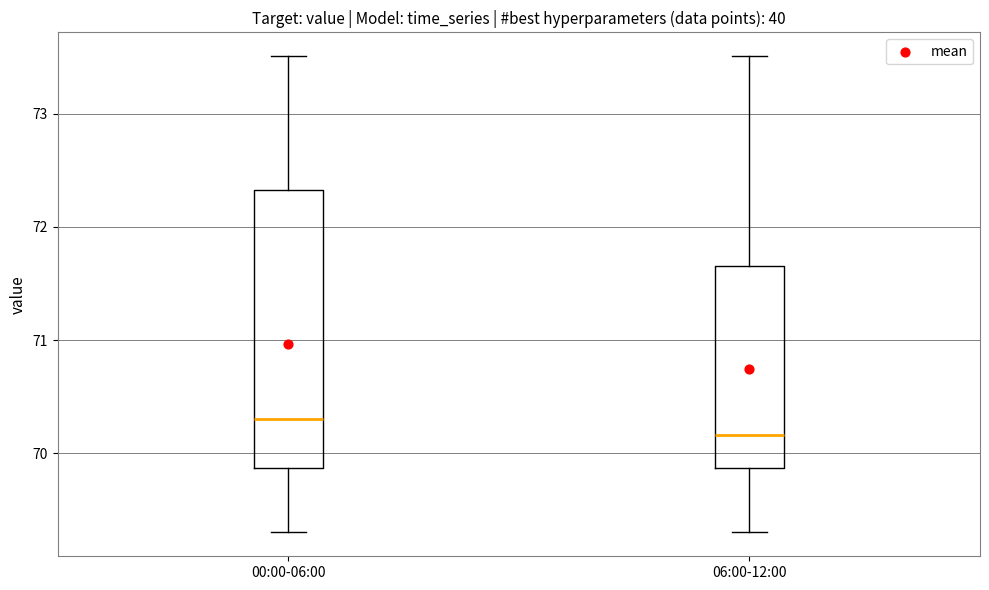

Where is the upper edge of the box for 06:00-12:00 on the y-axis? The values are not printed on the chart, so give them approximately, as read against the axis.

71.7